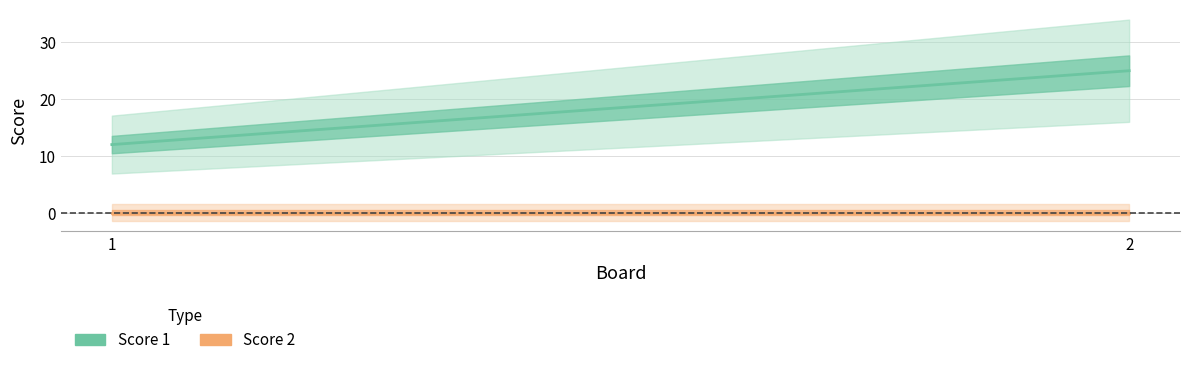

Rank the series at 2 from highest to lowest value.

Score 1, Score 2